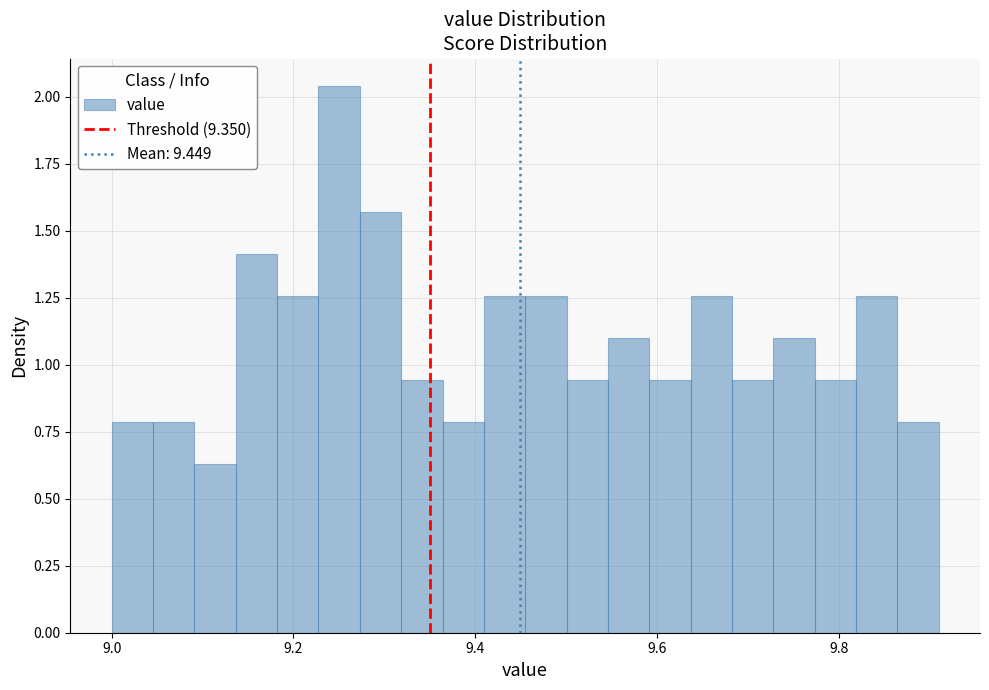

Around what value on the x-axis is the tallest bar? Give the approximate position of its centre, as read against the axis.

9.26